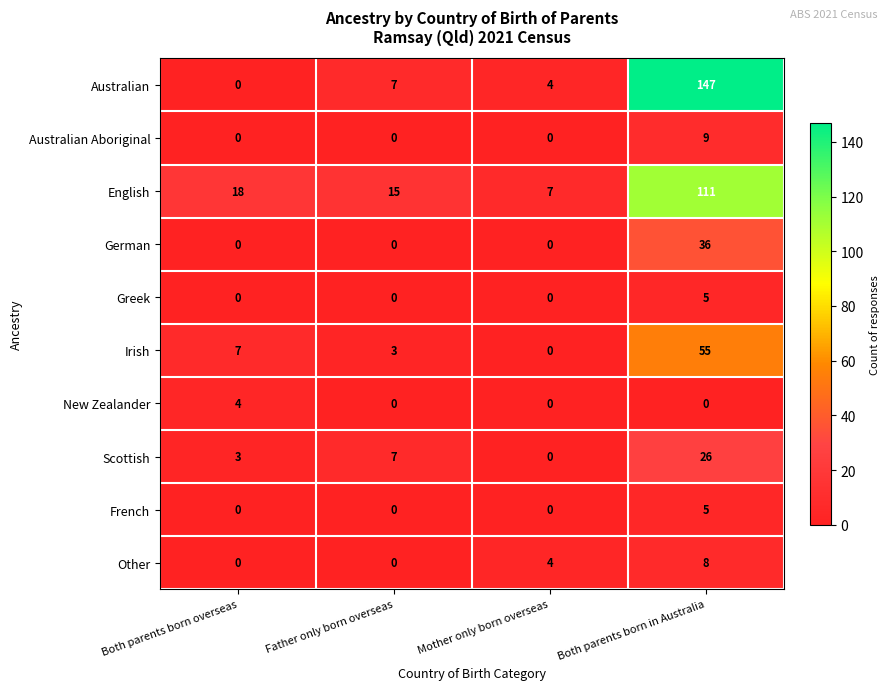

At which label does Irish reach its minimum?

Mother only born overseas